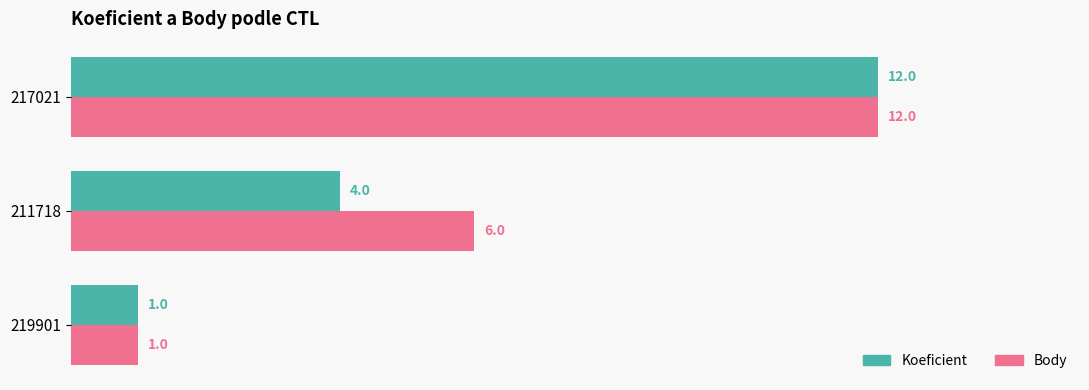

How many series are shown in this chart?

2